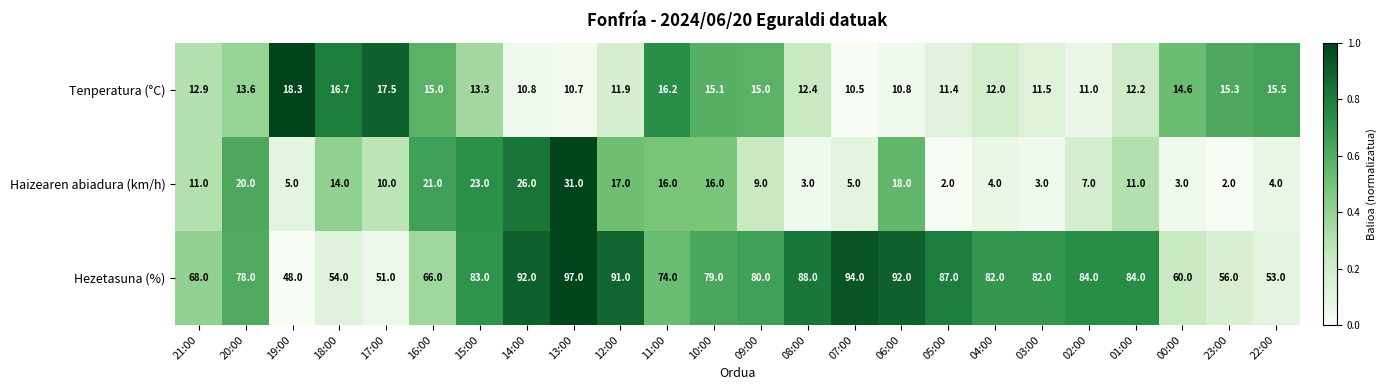

What is the spread (max minus min) of values at 12:00?

79.1